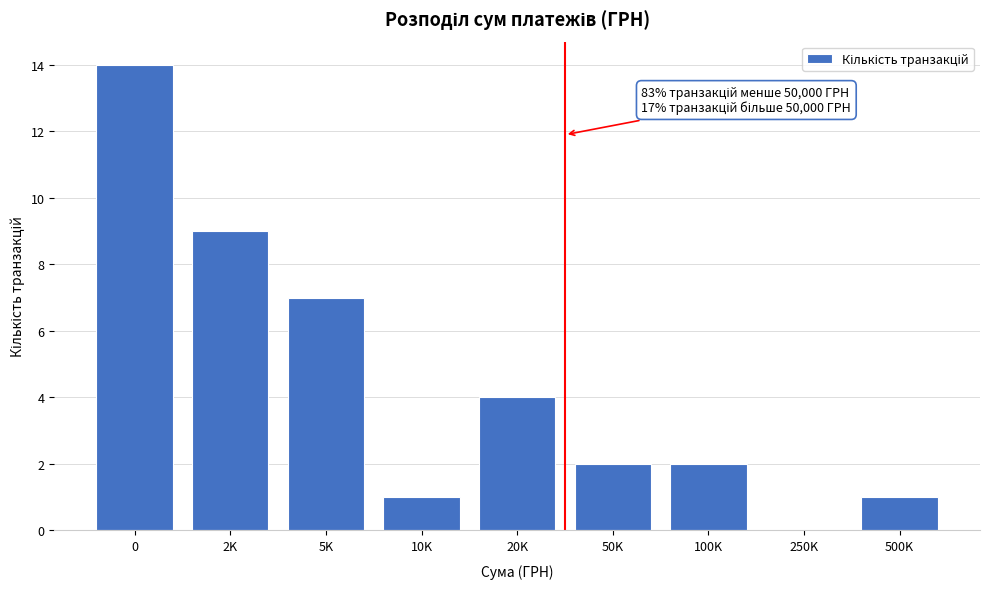

Reading right to left, what are all the values shown in this chart?

500K=1	250K=0	100K=2	50K=2	20K=4	10K=1	5K=7	2K=9	0=14